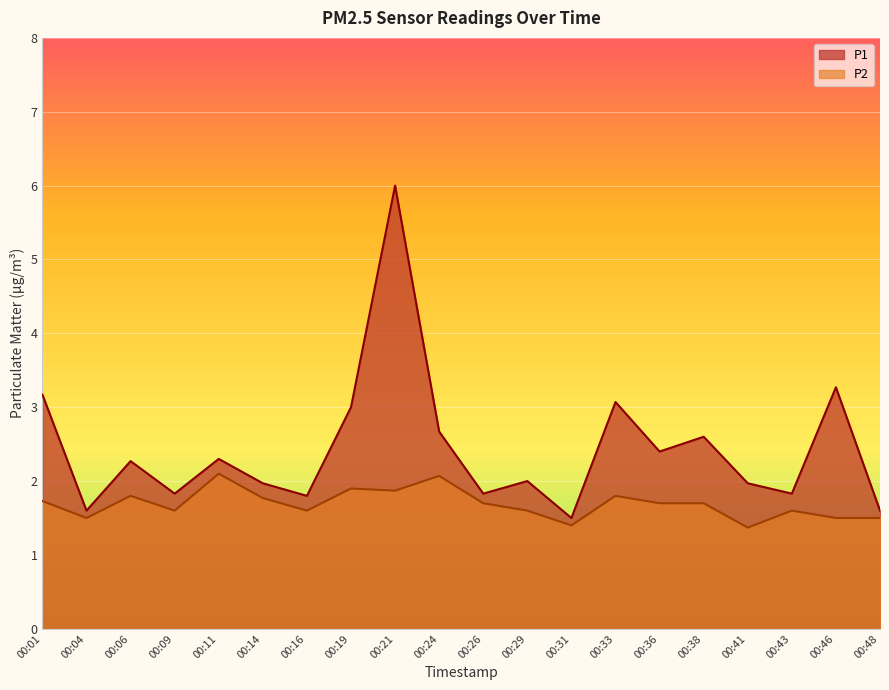

Is it true that P1 equals 2.6 at 00:09?

False